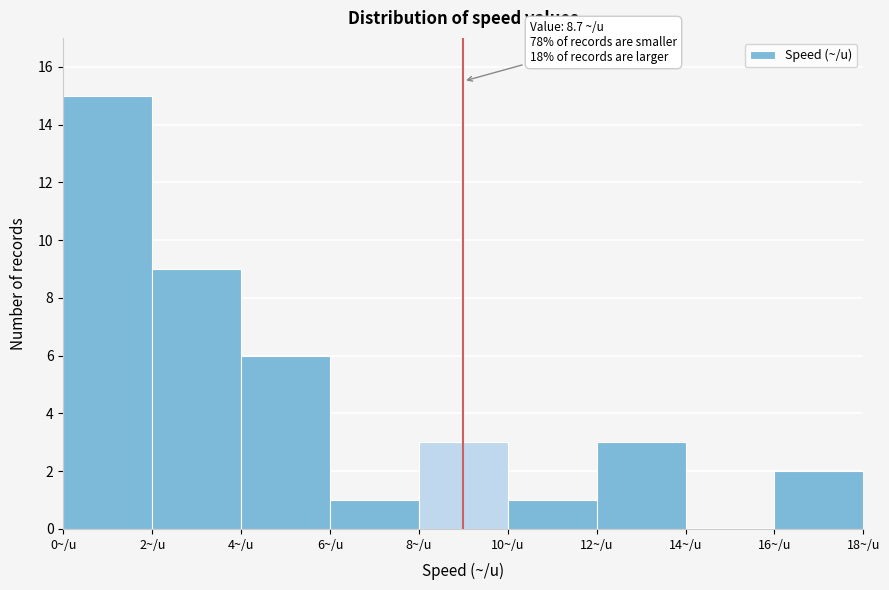

Which range on the x-axis has the tallest bar?

0 to 2